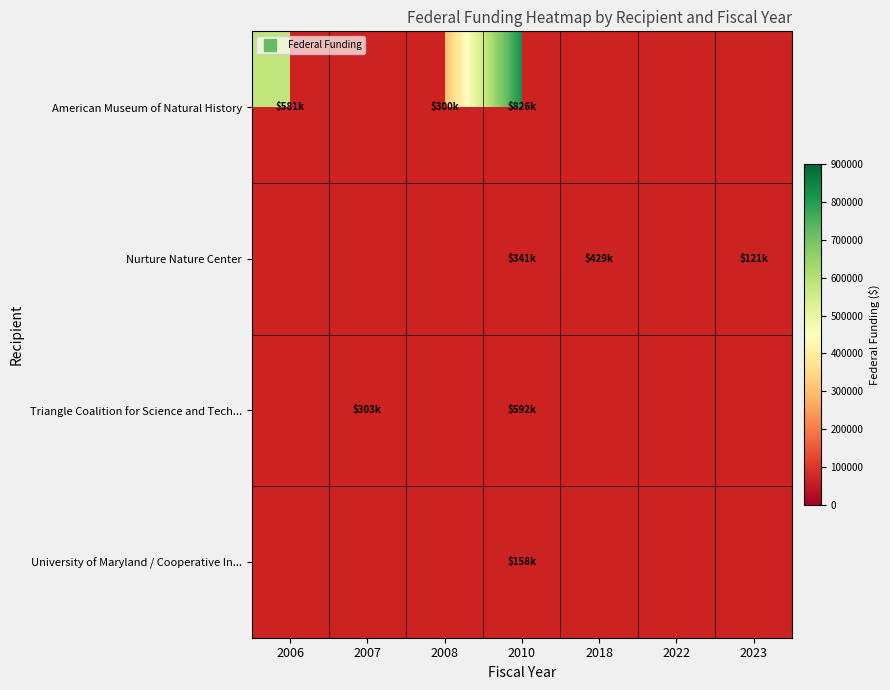

Which series has the largest range (max minus min)?

American Museum of Natural History